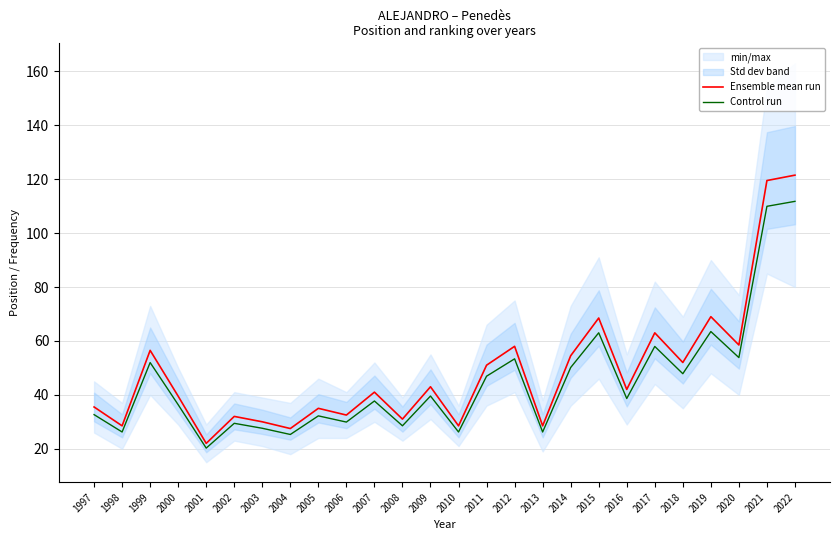

True or false: Ensemble mean run has a value of 58.5 at 2020.

True